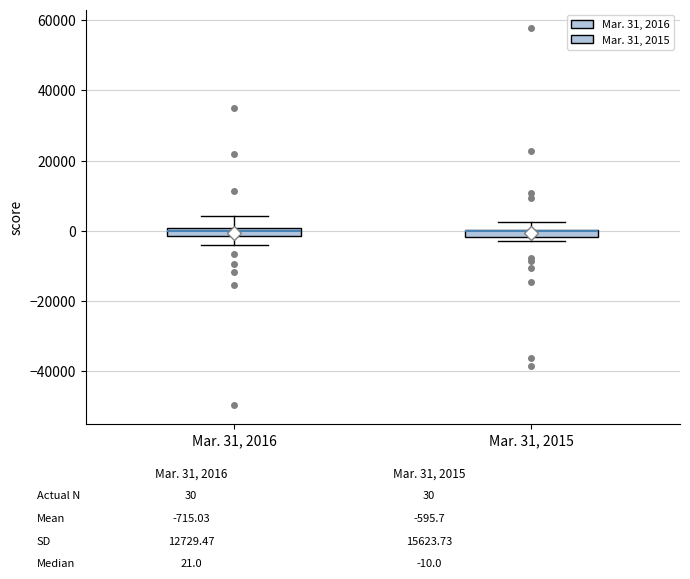

Where does the upper whisker of the box for Mar. 31, 2015 end on the y-axis? The values are not printed on the chart, so give them approximately, as read against the axis.

2000